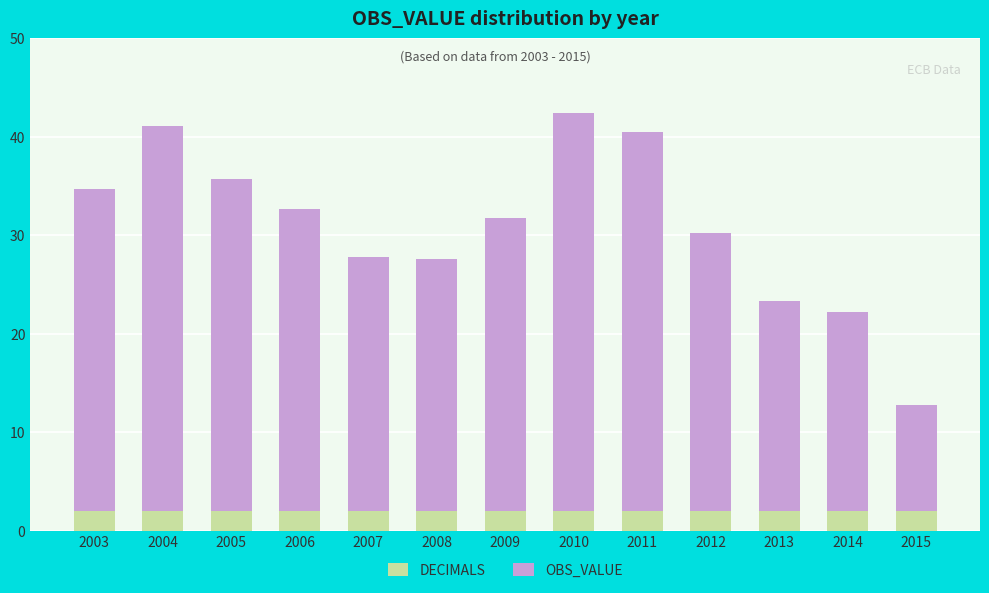

What value does the DECIMALS series have at 2005?

2.0